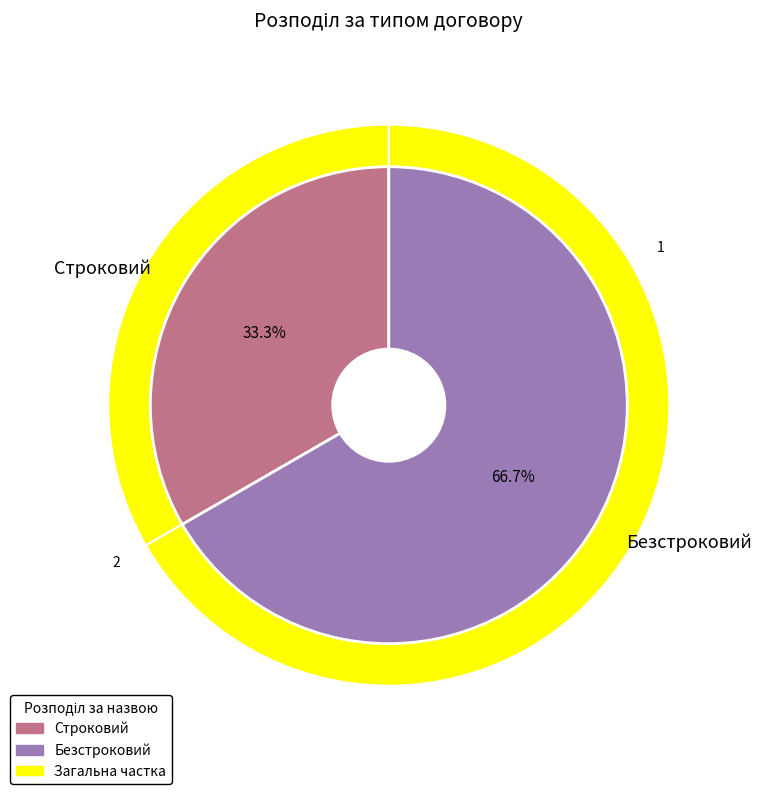

What is the ratio of the value at Безстроковий to the value at Строковий?

2.0